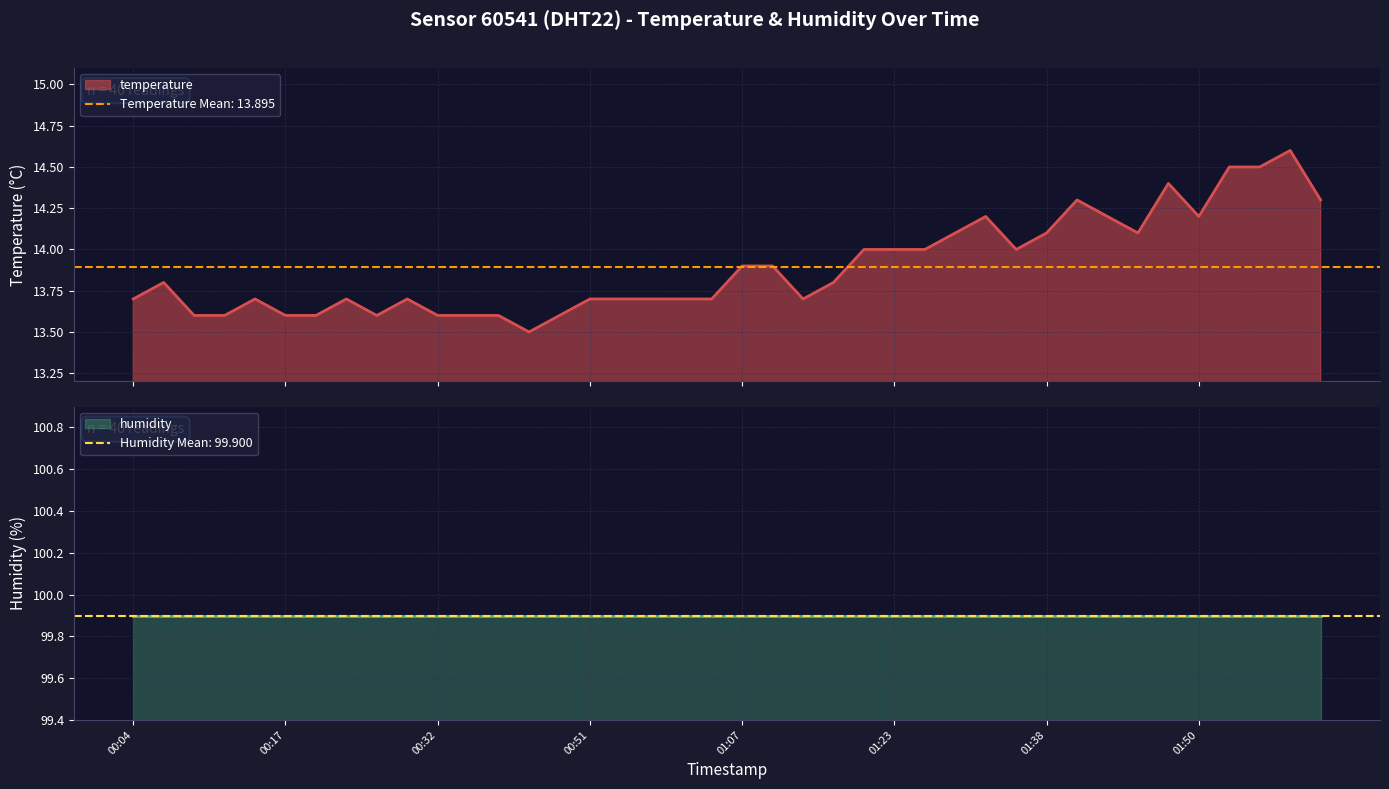

The value at 00:17 is 13.6. True or false?

True